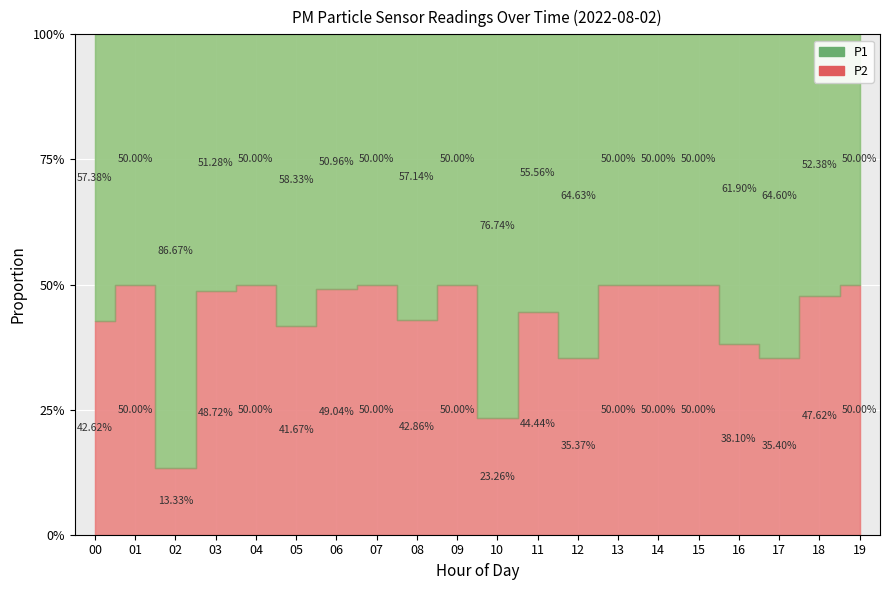

What is the smallest value displayed?

0.2